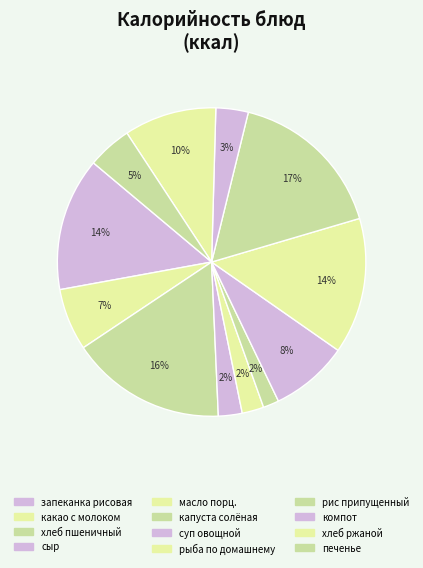

To the nearest percent, what portion does капуста солёная represent?

2%